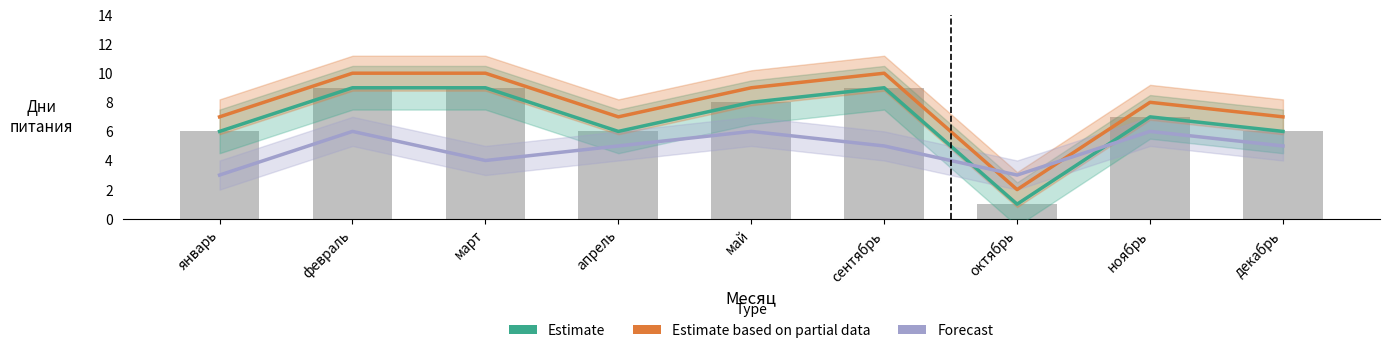

At how many categories does at least one series exceed 6?

8